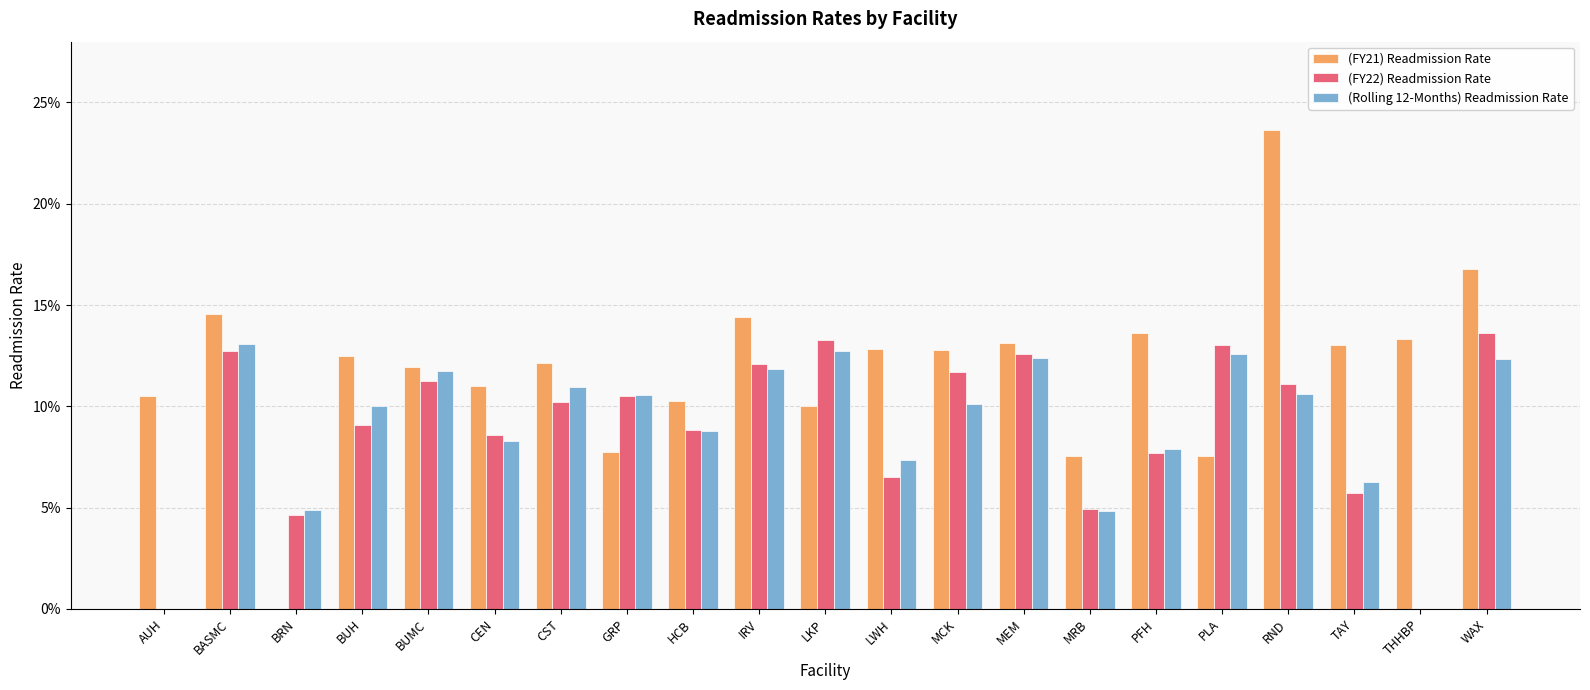

True or false: (Rolling 12-Months) Readmission Rate has a value of 0.1 at LWH.

True